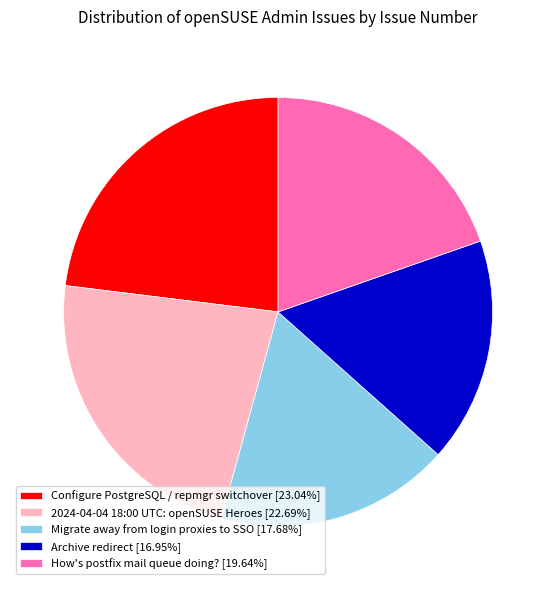

Count the number of slices in the pie.

5